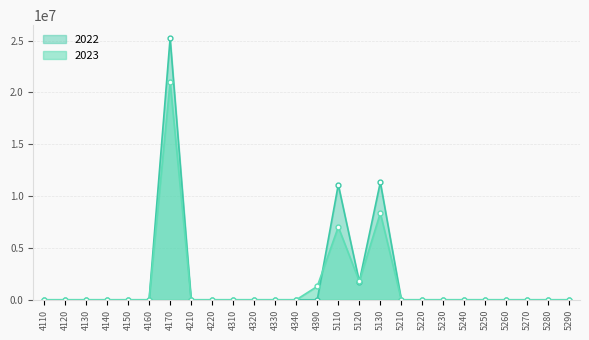

List the labels in order of 2023 value, largest first.

4170, 5130, 5110, 5120, 4390, 4110, 4120, 4130, 4140, 4150, 4160, 4210, 4220, 4310, 4320, 4330, 4340, 5210, 5220, 5230, 5240, 5250, 5260, 5270, 5280, 5290